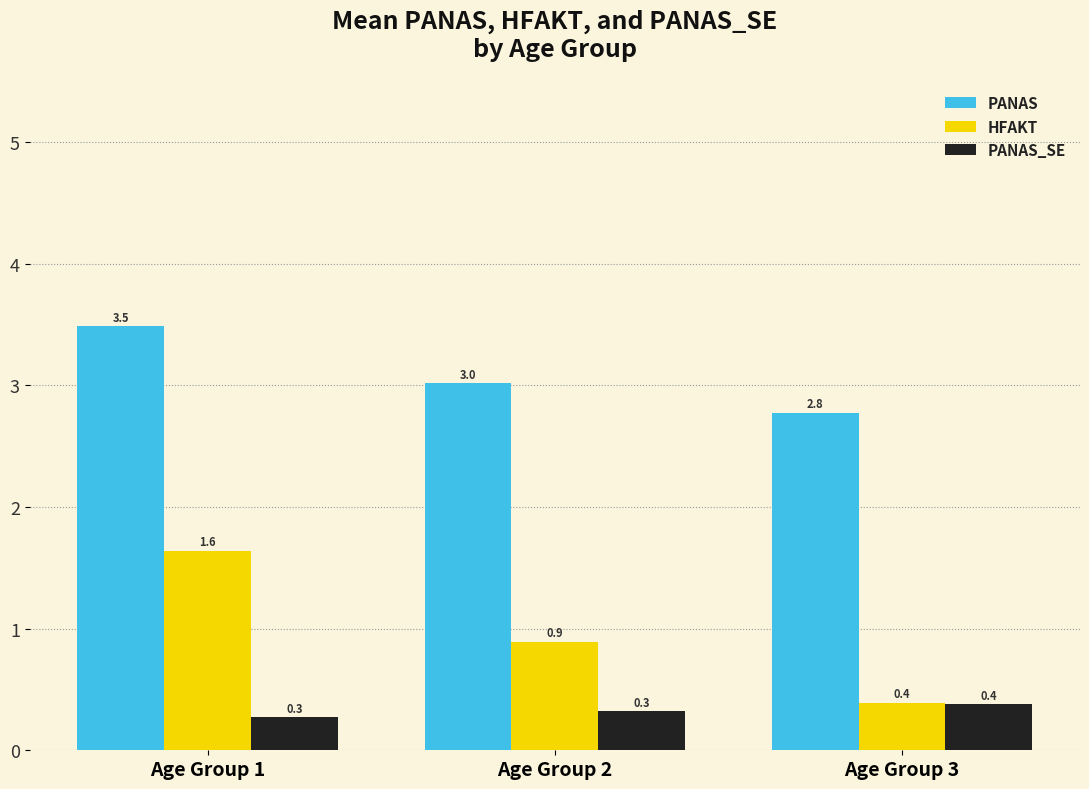

What is the average value of the PANAS series?

3.1